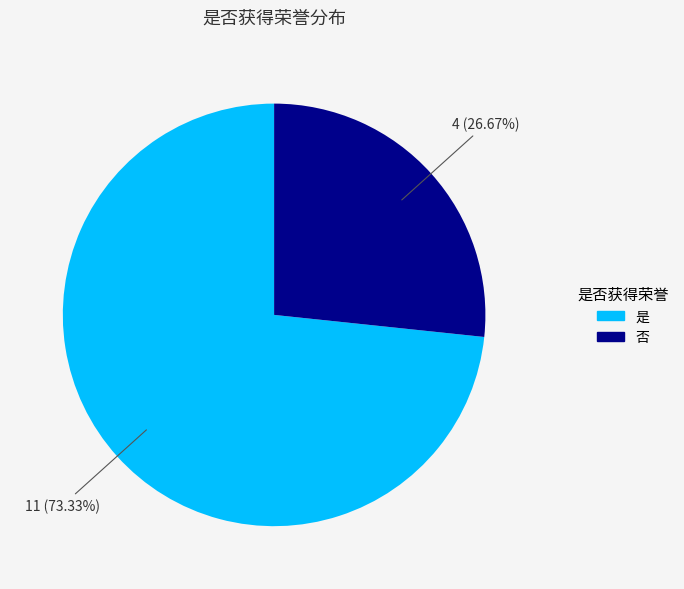

Approximately how many times larger is the value at 否 compared to 是?

0.4